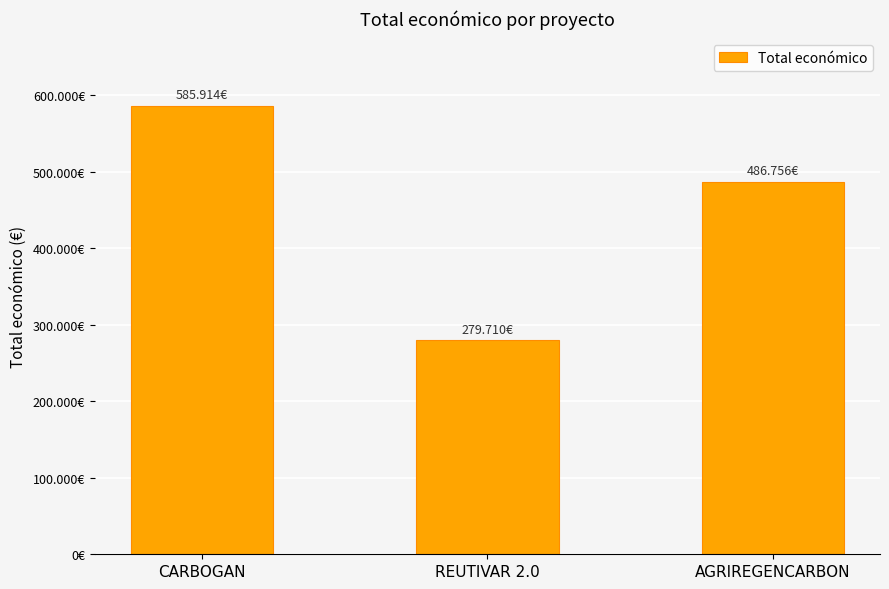

What is the label of the 3rd bar from the right?

CARBOGAN